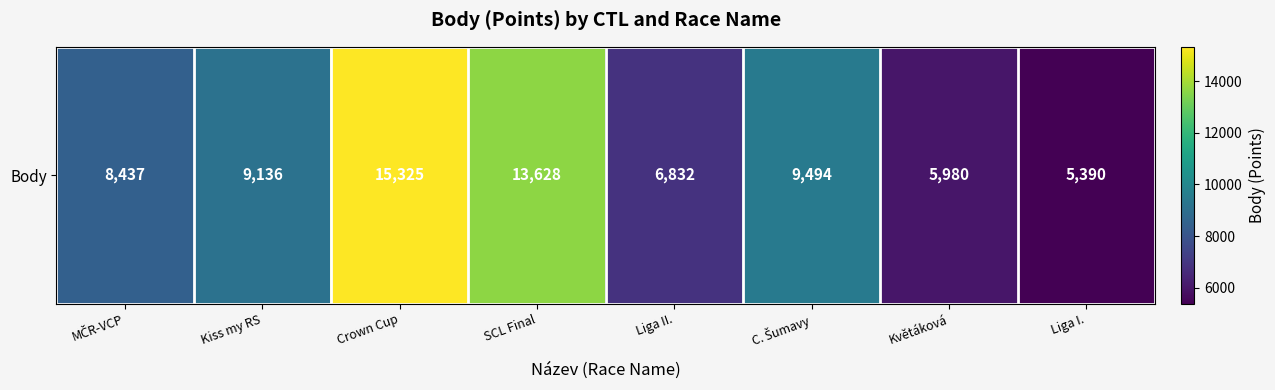

Is it true that the value at MČR-VCP is 5315?

False